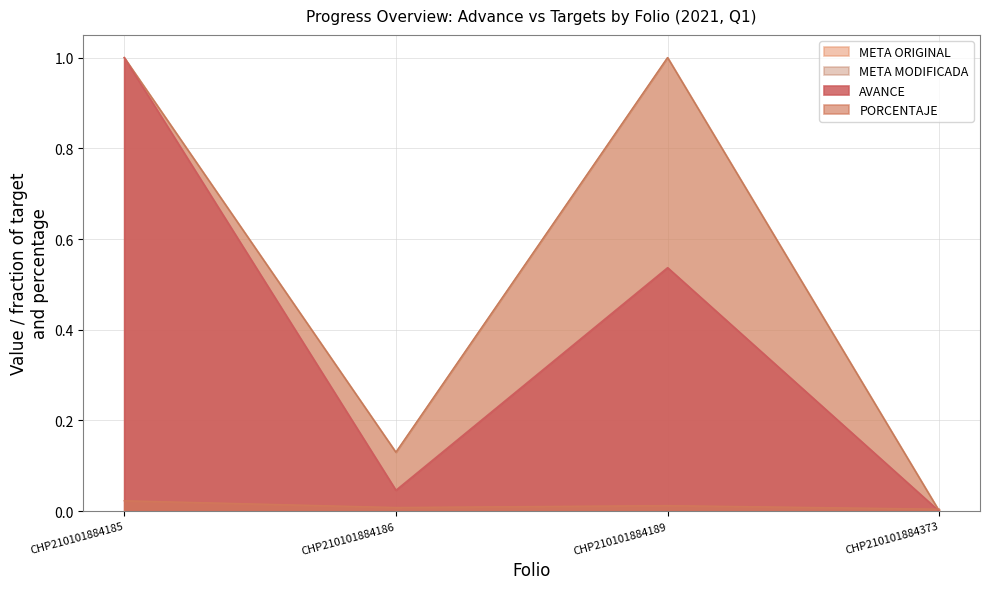

What is the difference between the maximum and minimum values in the AVANCE series?

1.0